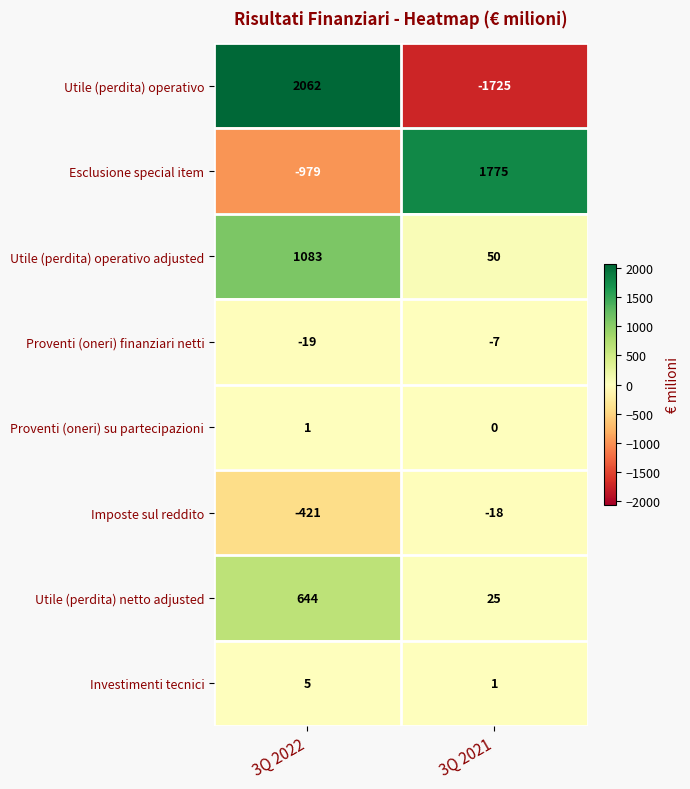

What is the total value across all series at 3Q 2022?

2376